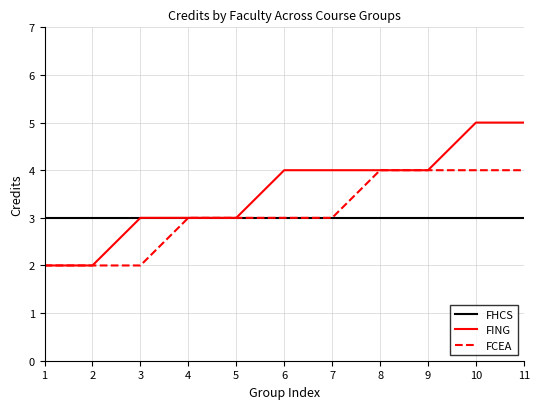

List the series in order of their peak value, lowest first.

FHCS, FCEA, FING